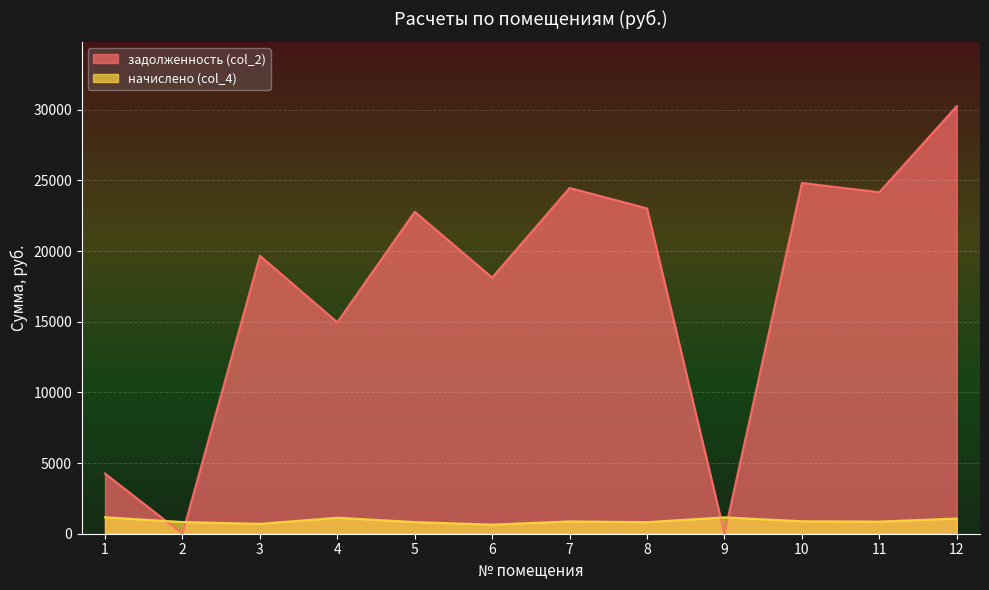

Where does the начислено (col_4) series first go above 870?

1